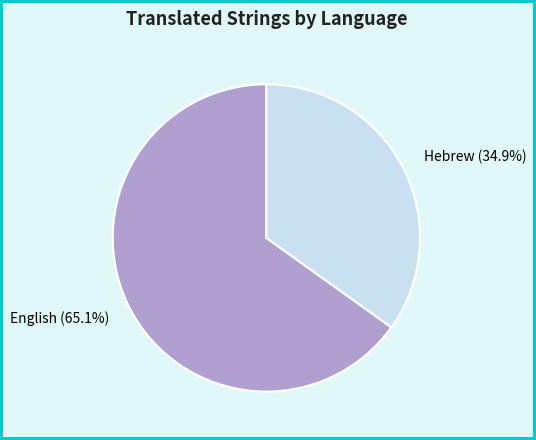

To the nearest percent, what is the difference between the largest and smallest slice percentages?

30%